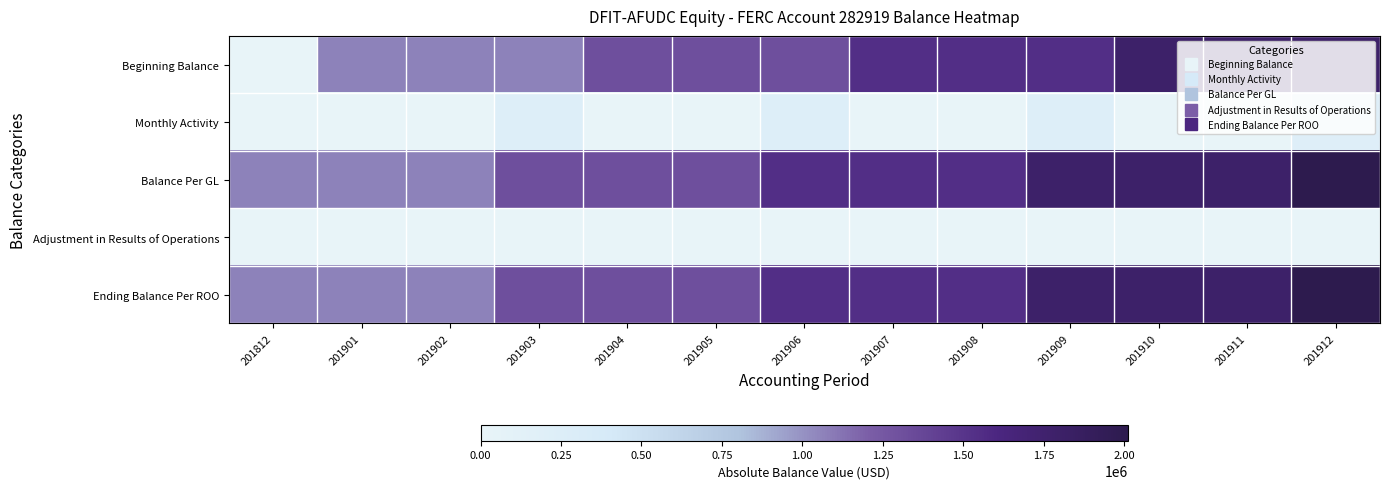

Reading left to right, what are all the values shown in this chart?

Beginning Balance: 201812=0	201901=1063746	201902=1063746	201903=1063746	201904=1306027	201905=1306027	201906=1306027	201907=1548308	201908=1548308	201909=1548308	201910=1790589	201911=1790589	201912=1790589
Monthly Activity: 201812=0	201901=0	201902=0	201903=242281	201904=0	201905=0	201906=242281	201907=0	201908=0	201909=242281	201910=0	201911=0	201912=222625
Balance Per GL: 201812=1063746	201901=1063746	201902=1063746	201903=1306027	201904=1306027	201905=1306027	201906=1548308	201907=1548308	201908=1548308	201909=1790589	201910=1790589	201911=1790589	201912=2013214
Adjustment in Results of Operations: 201812=0	201901=0	201902=0	201903=0	201904=0	201905=0	201906=0	201907=0	201908=0	201909=0	201910=0	201911=0	201912=0
Ending Balance Per ROO: 201812=1063746	201901=1063746	201902=1063746	201903=1306027	201904=1306027	201905=1306027	201906=1548308	201907=1548308	201908=1548308	201909=1790589	201910=1790589	201911=1790589	201912=2013214